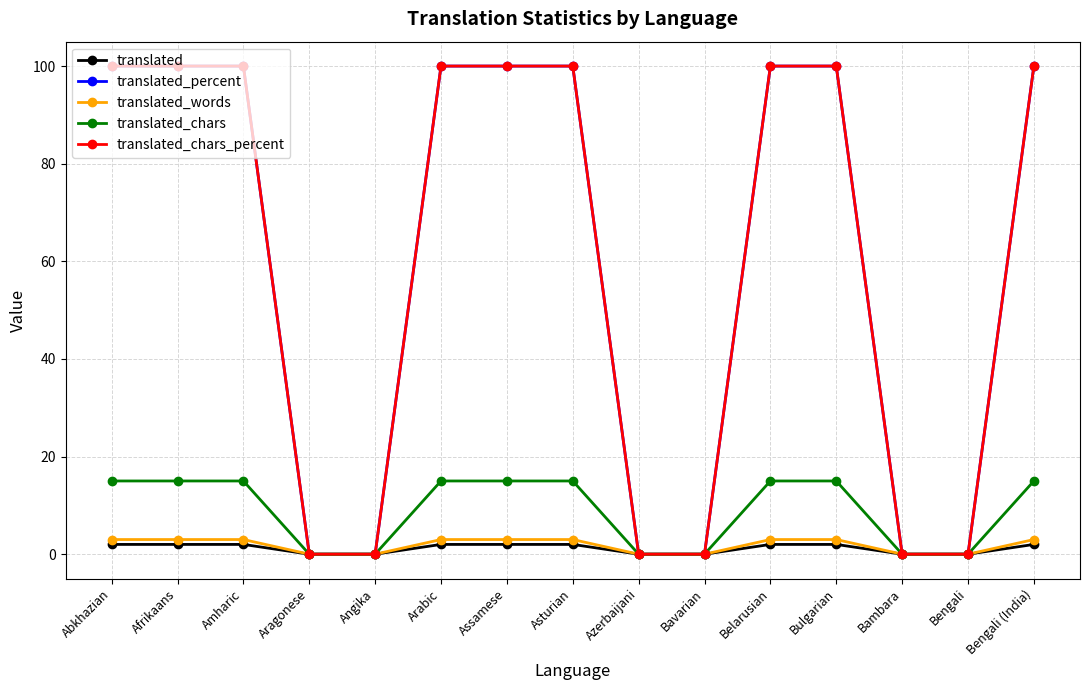

What is the label of the 2nd point from the left?

Afrikaans